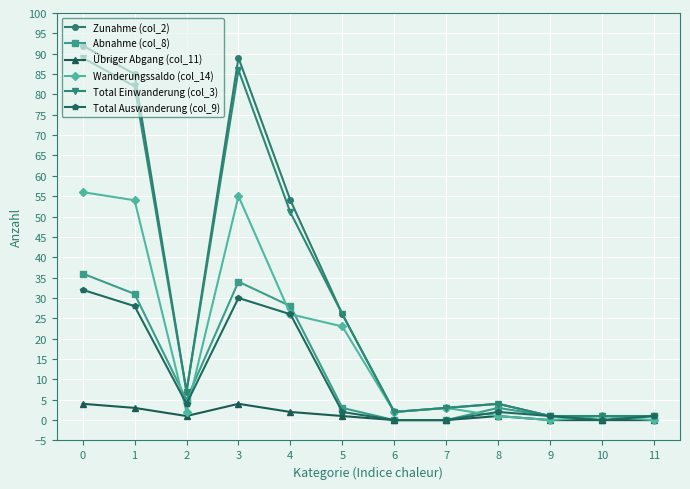

How many series are shown in this chart?

6